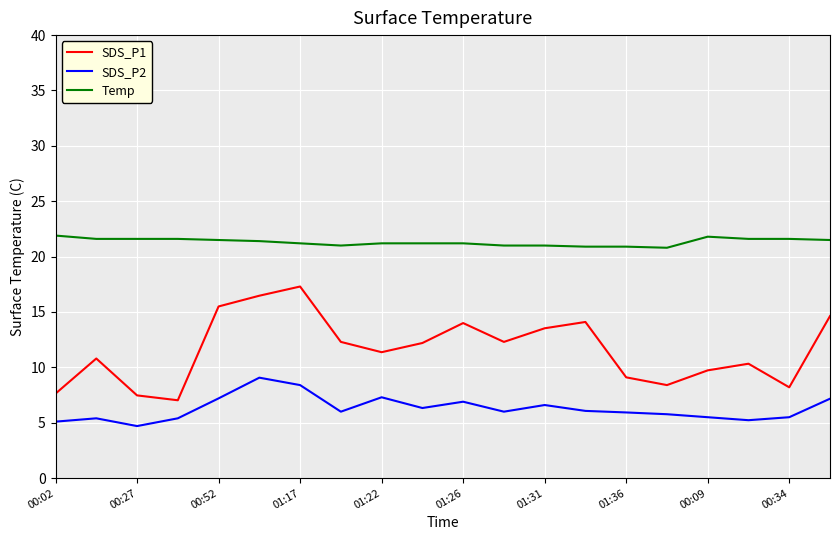

True or false: SDS_P2 and Temp cross at least once.

False